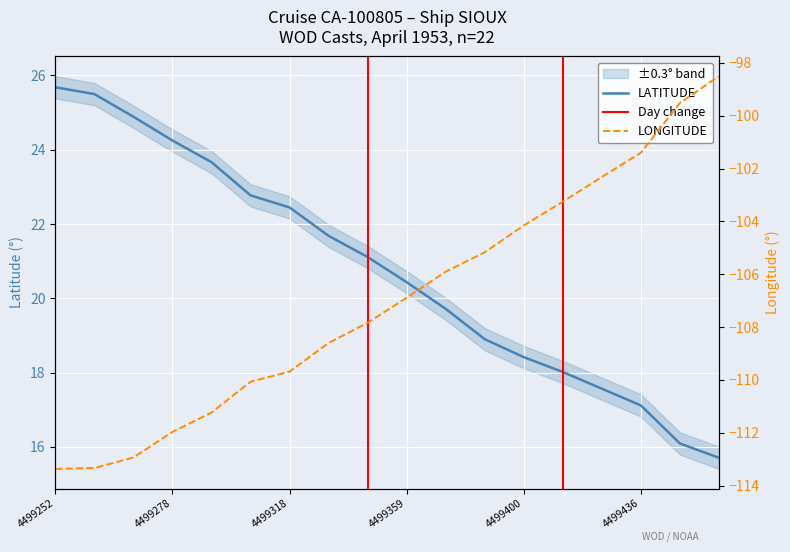

True or false: LONGITUDE has more than 1 interior local peaks.

False